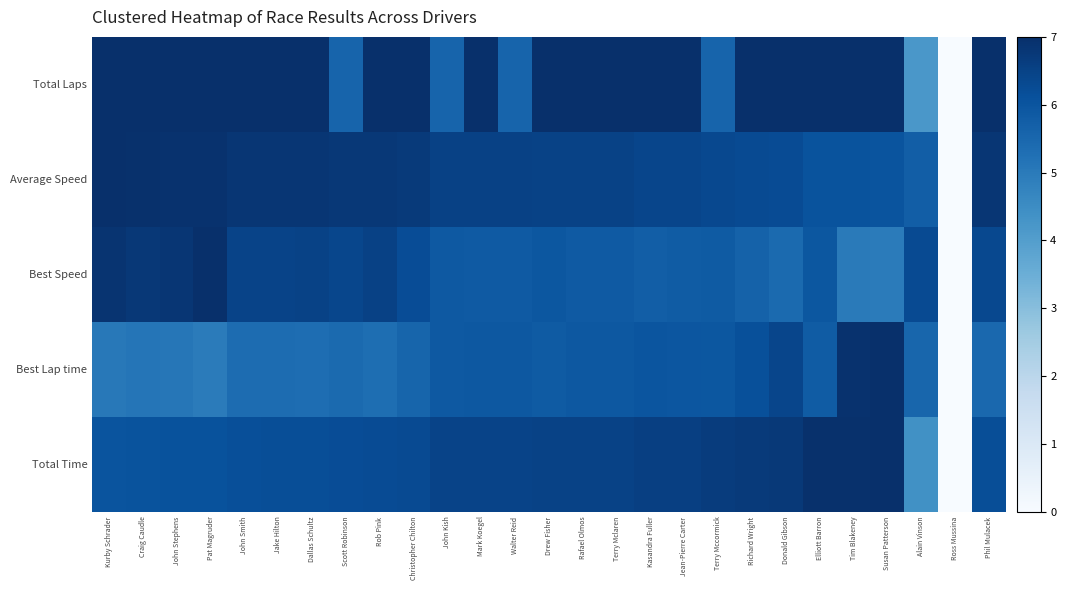

Reading left to right, transcribe all the data shown in this chart.

Total Time: Kurby Schrader=6.0	Craig Caudle=6.1	John Stephens=6.1	Pat Magruder=6.1	John Smith=6.2	Jake Hilton=6.2	Dallas Schultz=6.2	Scott Robinson=6.2	Rob Pink=6.2	Christopher Chilton=6.3	John Kish=6.5	Mark Koegel=6.5	Walter Reid=6.5	Drew Fisher=6.5	Rafael Olmos=6.5	Terry Mclaren=6.5	Kasandra Fuller=6.6	Jean-Pierre Carter=6.6	Terry Mccormick=6.7	Richard Wright=6.7	Donald Gibson=6.7	Elliott Barron=7.0	Tim Blakeney=7.0	Susan Patterson=7.0	Alain Vinson=4.4	Ross Mussina=0.0	Phil Mulacek=6.2
Best Lap time: Kurby Schrader=5.1	Craig Caudle=5.1	John Stephens=5.1	Pat Magruder=5.0	John Smith=5.4	Jake Hilton=5.4	Dallas Schultz=5.3	Scott Robinson=5.4	Rob Pink=5.3	Christopher Chilton=5.6	John Kish=5.9	Mark Koegel=5.9	Walter Reid=5.9	Drew Fisher=5.8	Rafael Olmos=5.9	Terry Mclaren=5.9	Kasandra Fuller=6.0	Jean-Pierre Carter=6.0	Terry Mccormick=5.9	Richard Wright=6.2	Donald Gibson=6.4	Elliott Barron=5.8	Tim Blakeney=6.9	Susan Patterson=7.0	Alain Vinson=5.5	Ross Mussina=0.0	Phil Mulacek=5.5
Best Speed: Kurby Schrader=6.9	Craig Caudle=6.8	John Stephens=6.8	Pat Magruder=7.0	John Smith=6.5	Jake Hilton=6.5	Dallas Schultz=6.5	Scott Robinson=6.4	Rob Pink=6.5	Christopher Chilton=6.2	John Kish=5.9	Mark Koegel=5.9	Walter Reid=5.9	Drew Fisher=6.0	Rafael Olmos=5.9	Terry Mclaren=5.9	Kasandra Fuller=5.8	Jean-Pierre Carter=5.8	Terry Mccormick=5.8	Richard Wright=5.6	Donald Gibson=5.4	Elliott Barron=6.0	Tim Blakeney=5.0	Susan Patterson=5.0	Alain Vinson=6.3	Ross Mussina=0.0	Phil Mulacek=6.3
Average Speed: Kurby Schrader=7.0	Craig Caudle=7.0	John Stephens=6.9	Pat Magruder=6.9	John Smith=6.8	Jake Hilton=6.8	Dallas Schultz=6.8	Scott Robinson=6.8	Rob Pink=6.8	Christopher Chilton=6.7	John Kish=6.5	Mark Koegel=6.5	Walter Reid=6.5	Drew Fisher=6.5	Rafael Olmos=6.5	Terry Mclaren=6.5	Kasandra Fuller=6.4	Jean-Pierre Carter=6.4	Terry Mccormick=6.3	Richard Wright=6.3	Donald Gibson=6.2	Elliott Barron=6.1	Tim Blakeney=6.0	Susan Patterson=6.0	Alain Vinson=5.8	Ross Mussina=0.0	Phil Mulacek=6.8
Total Laps: Kurby Schrader=7.0	Craig Caudle=7.0	John Stephens=7.0	Pat Magruder=7.0	John Smith=7.0	Jake Hilton=7.0	Dallas Schultz=7.0	Scott Robinson=5.6	Rob Pink=7.0	Christopher Chilton=7.0	John Kish=5.6	Mark Koegel=7.0	Walter Reid=5.6	Drew Fisher=7.0	Rafael Olmos=7.0	Terry Mclaren=7.0	Kasandra Fuller=7.0	Jean-Pierre Carter=7.0	Terry Mccormick=5.6	Richard Wright=7.0	Donald Gibson=7.0	Elliott Barron=7.0	Tim Blakeney=7.0	Susan Patterson=7.0	Alain Vinson=4.2	Ross Mussina=0.0	Phil Mulacek=7.0